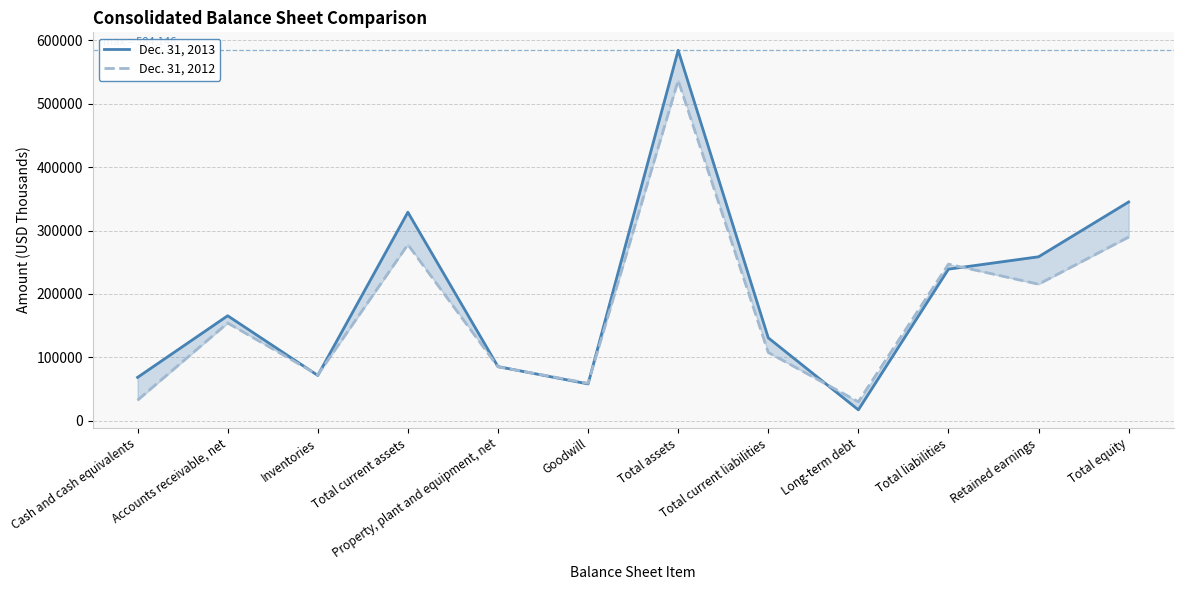

What is the greatest value displayed?

584146